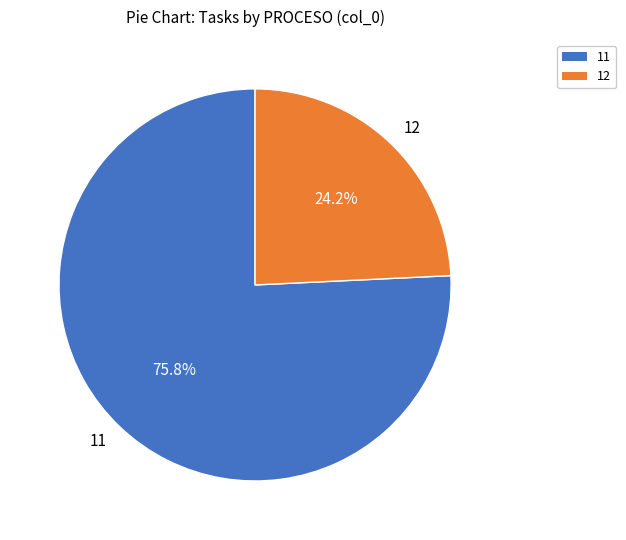

How many slices are in this pie chart?

2